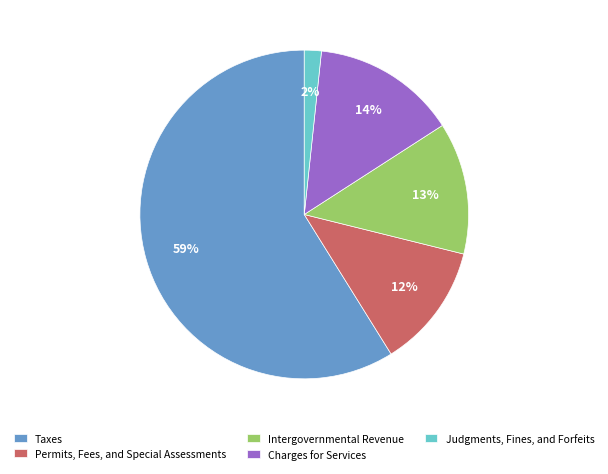

Count the number of slices in the pie.

5